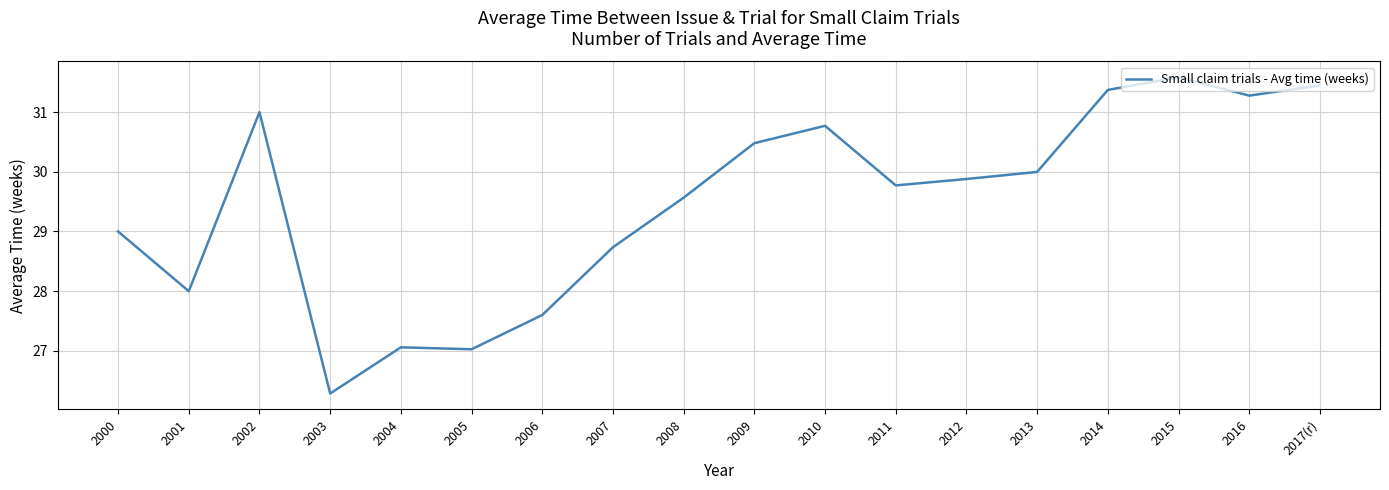

Which has a higher value, 2012 or 2010?

2010